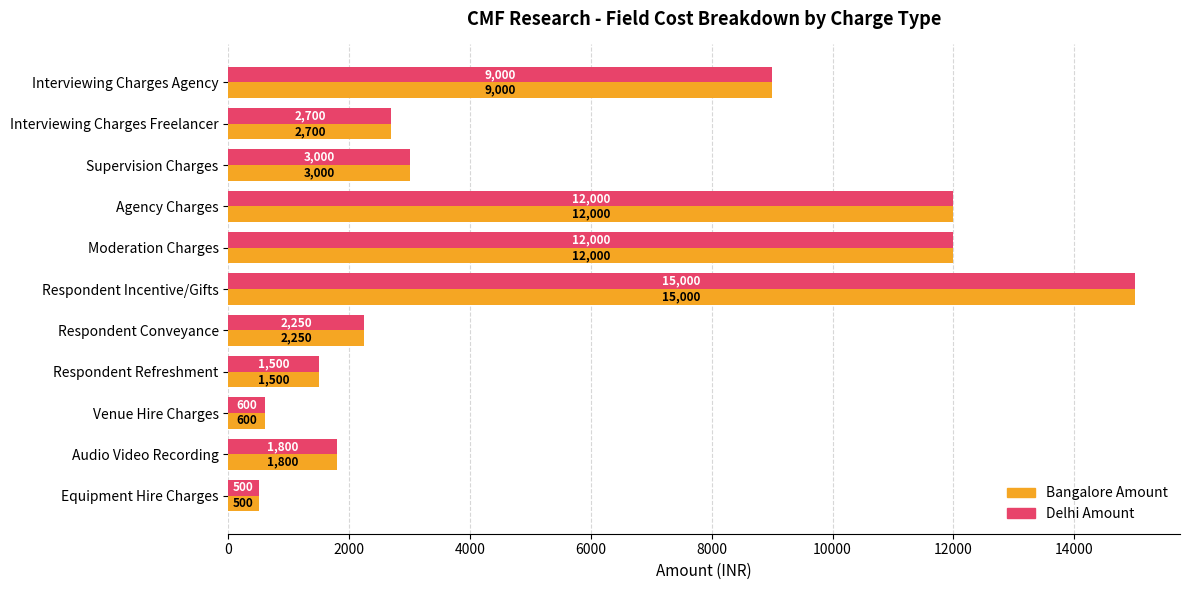

Read the Bangalore Amount value at Interviewing Charges Freelancer, to the nearest 50.

2700